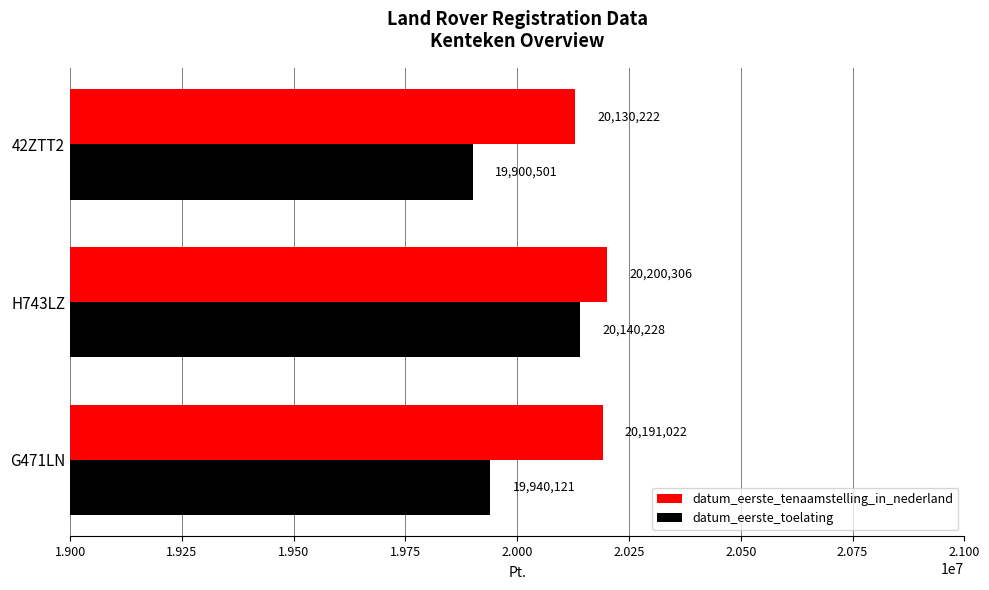

What is the difference between the maximum and minimum values in the datum_eerste_tenaamstelling_in_nederland series?

70084